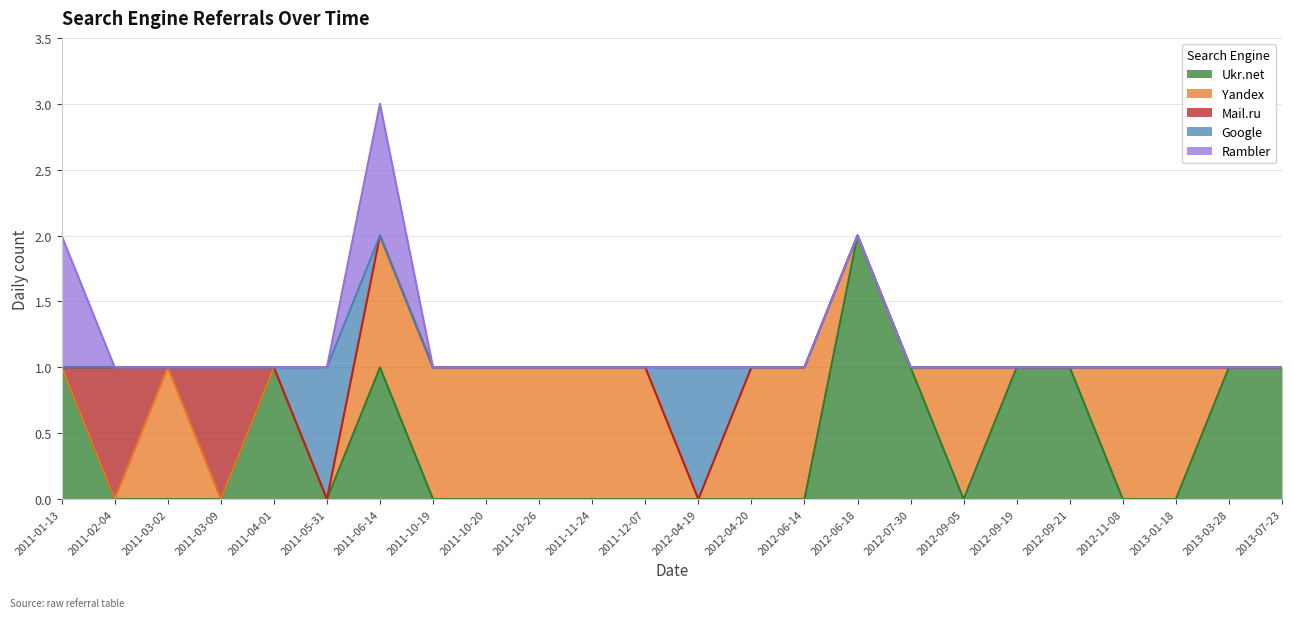

True or false: Ukr.net has a value of 0 at 2011-12-07.

True